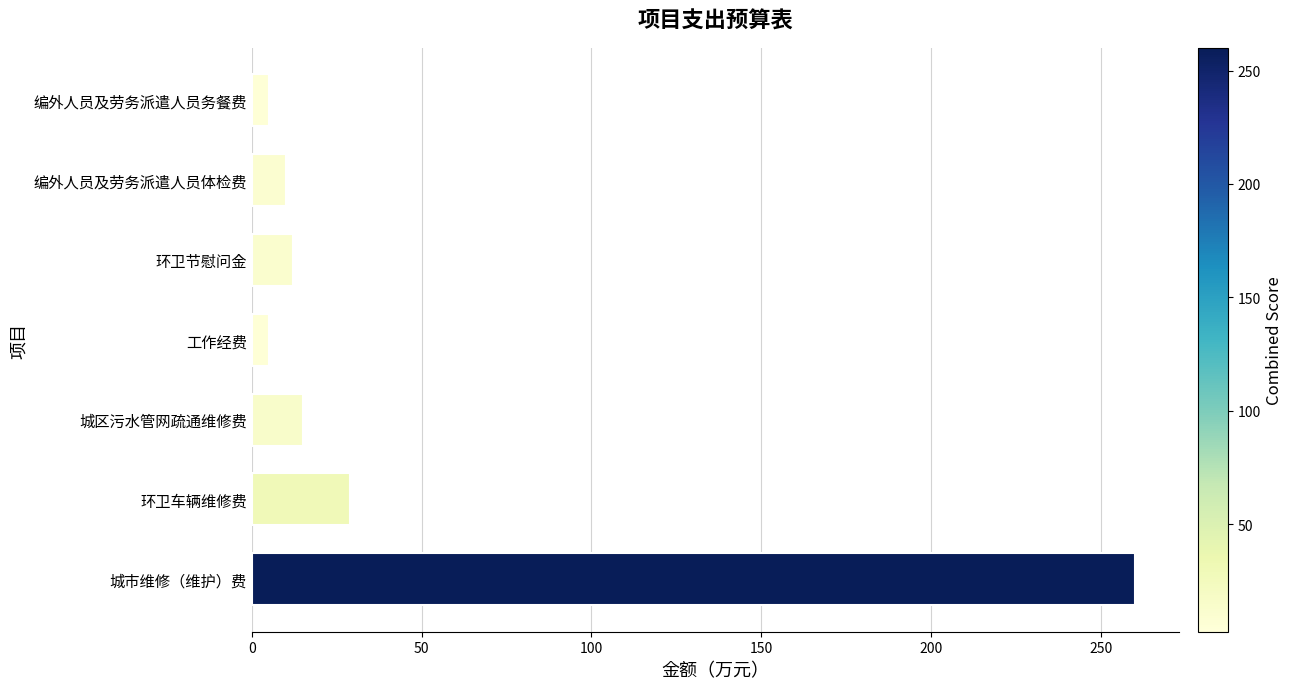

What is the difference between the second highest and minimum values?

24